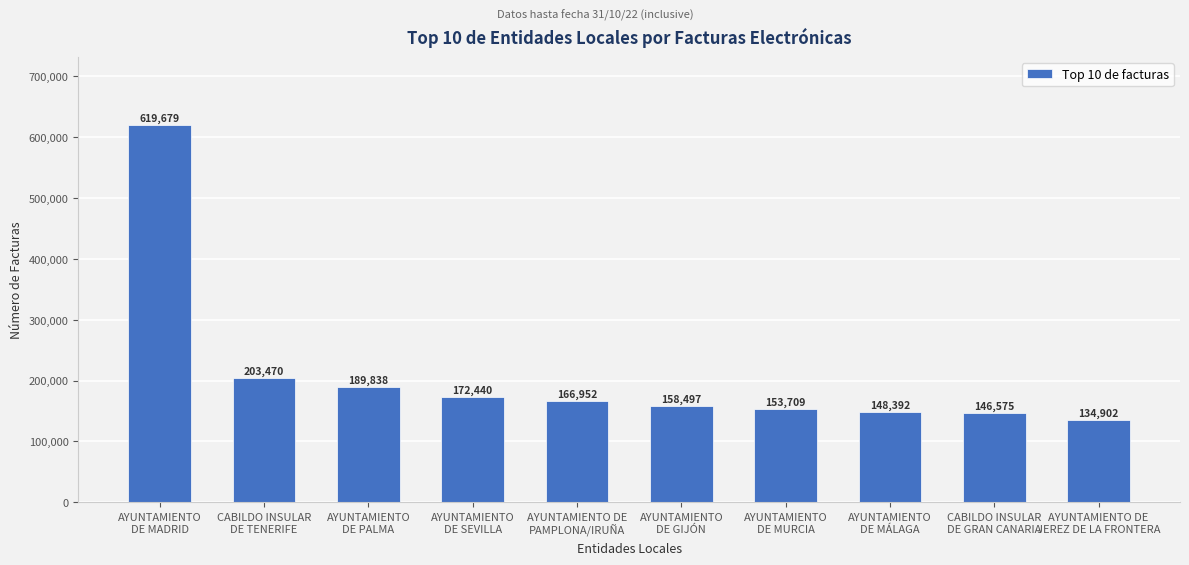

Which has a higher value, CABILDO INSULAR
DE TENERIFE or AYUNTAMIENTO
DE SEVILLA?

CABILDO INSULAR
DE TENERIFE